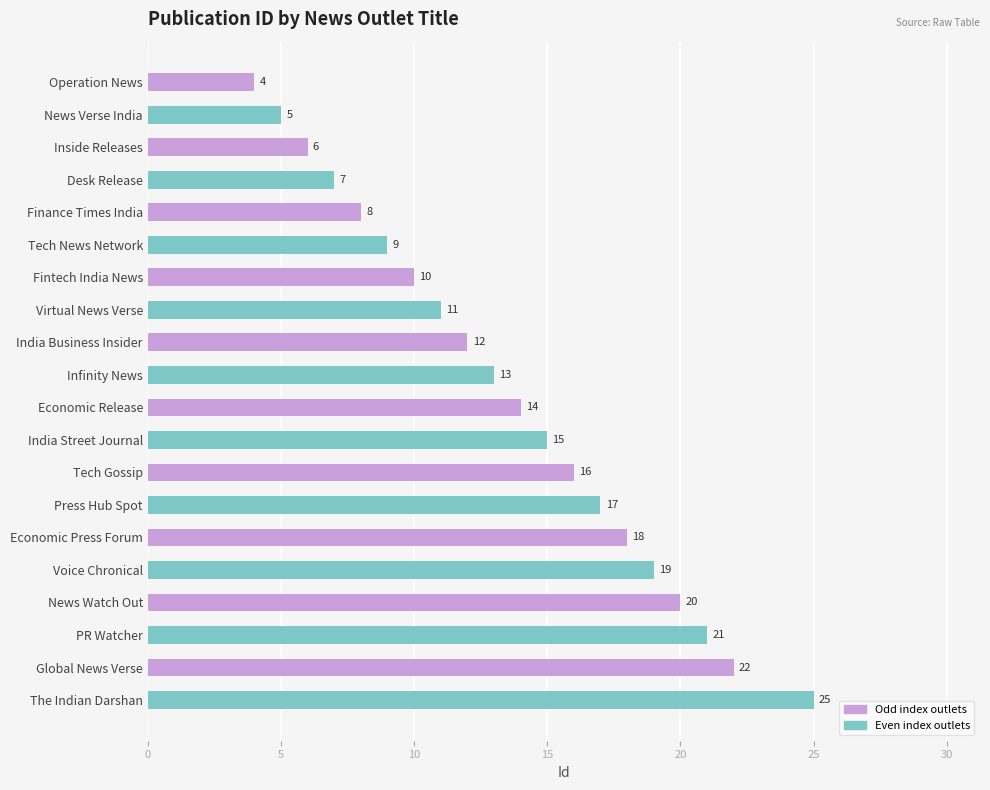

Between Voice Chronical and Inside Releases, which is larger?

Voice Chronical